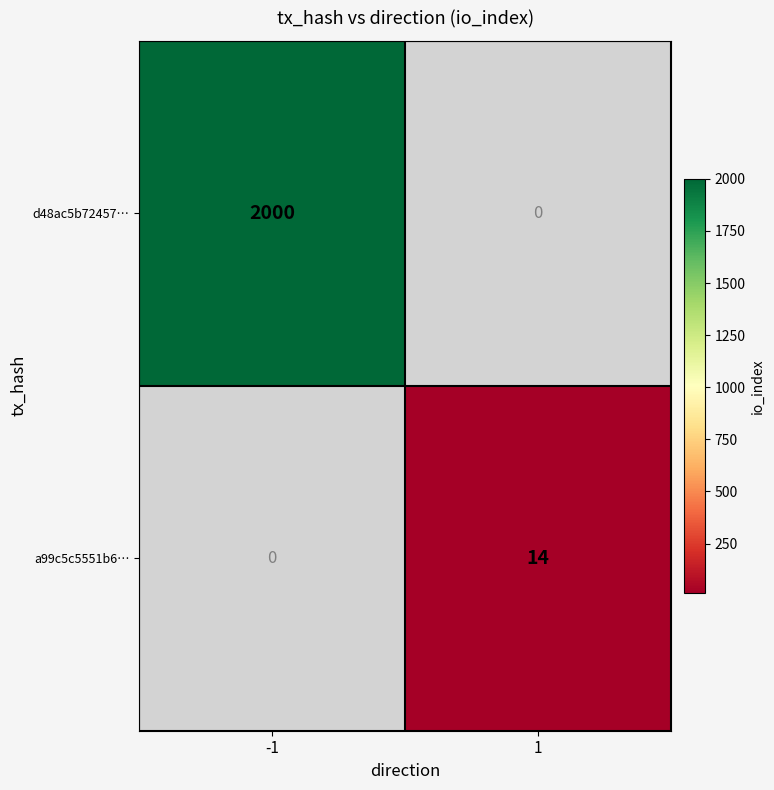

Is it true that a99c5c5551b6… equals 24 at 1?

False